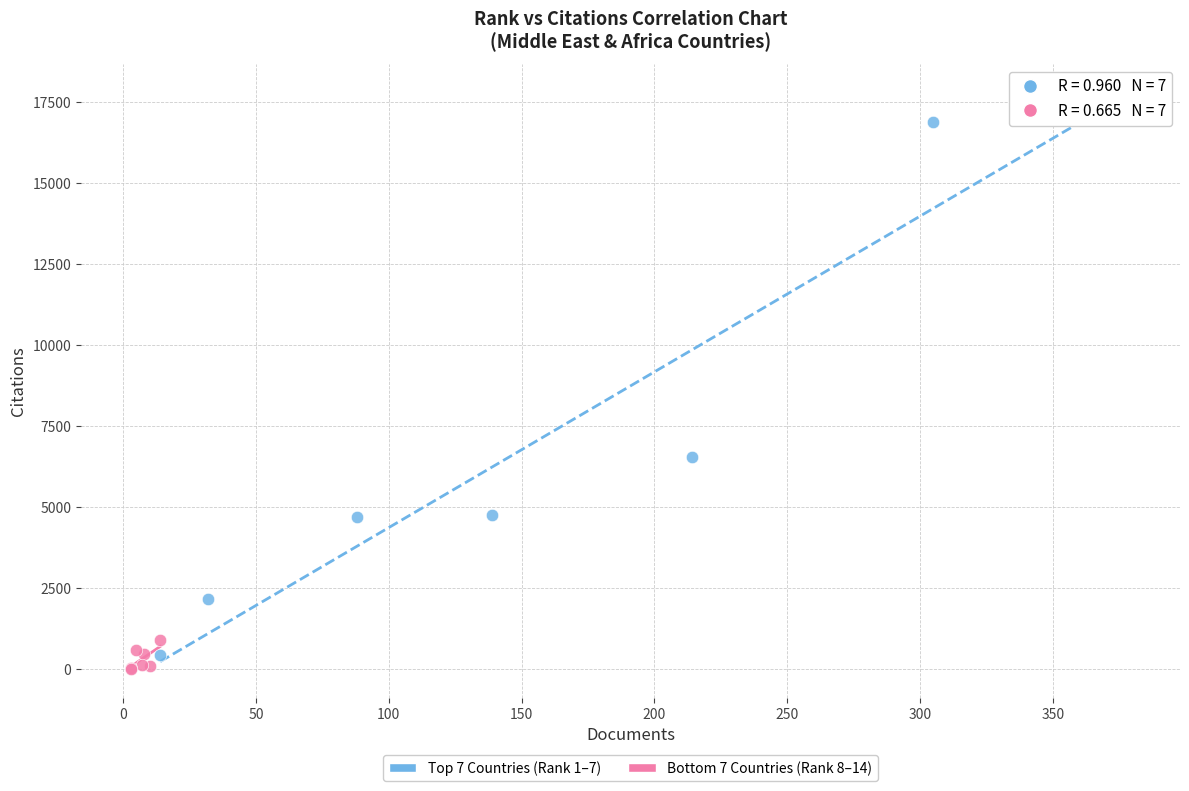

Which series has the largest Y range (max minus min)?

Top 7 Countries (Rank 1–7)